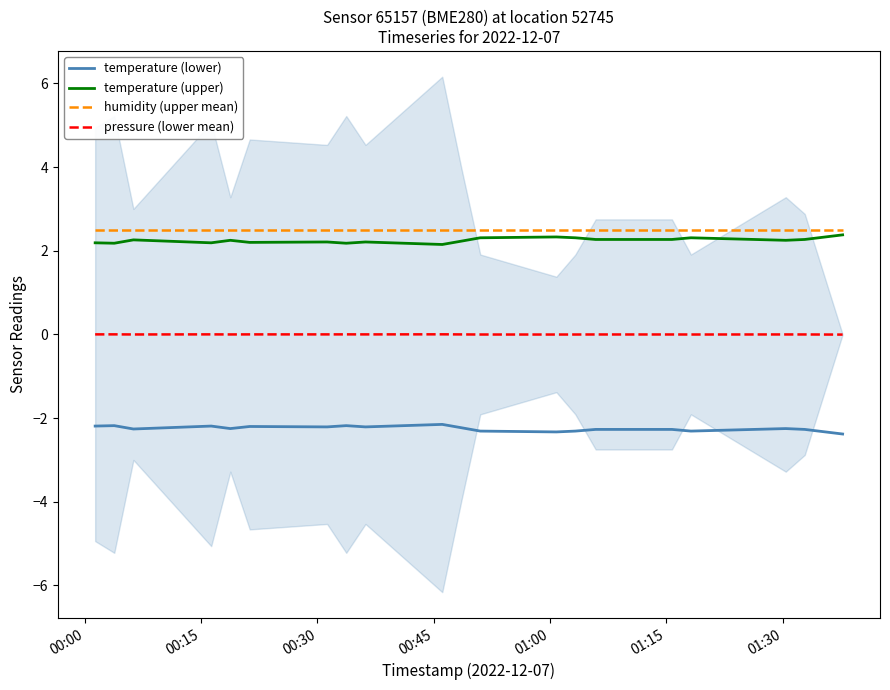

True or false: pressure (lower mean) and humidity (upper mean) cross at least once.

False